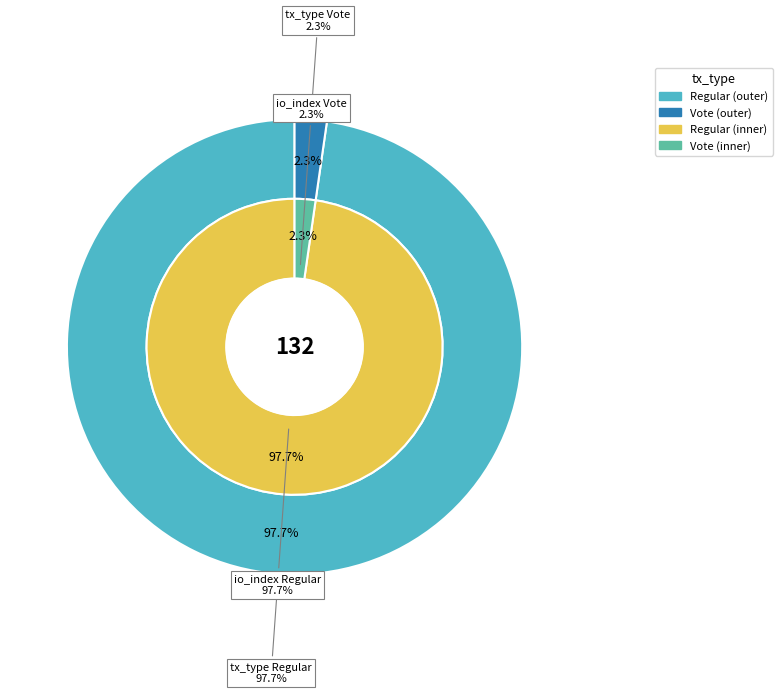

Which slice represents more than half of the pie?

Regular